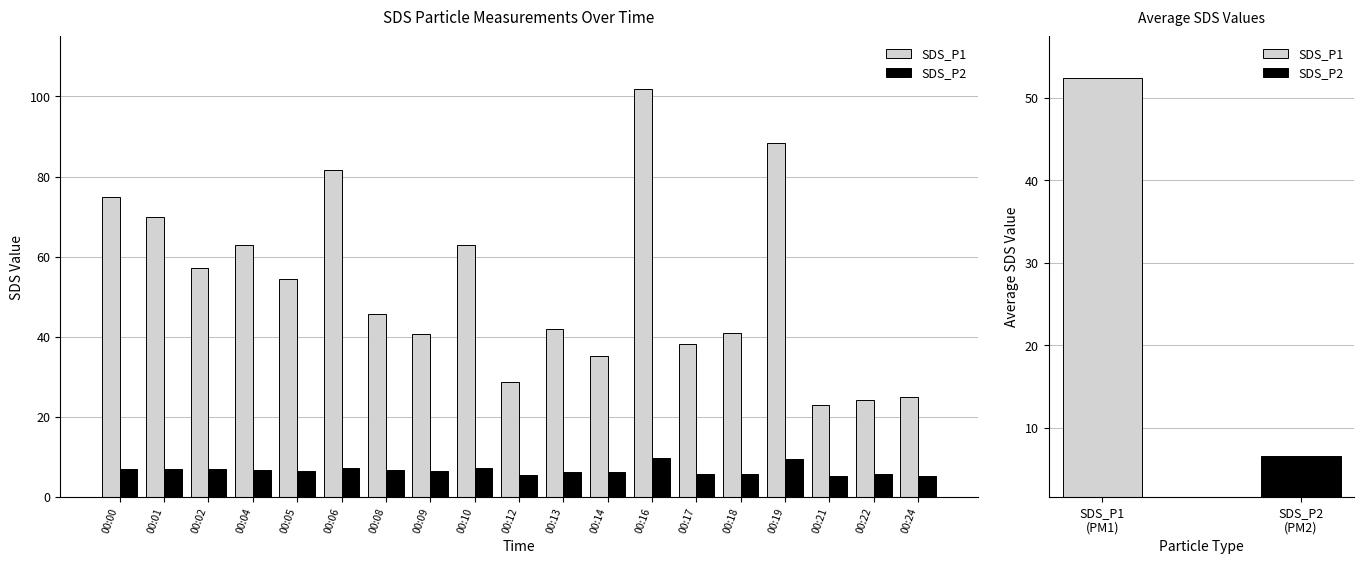

Count the number of data series in this chart.

2